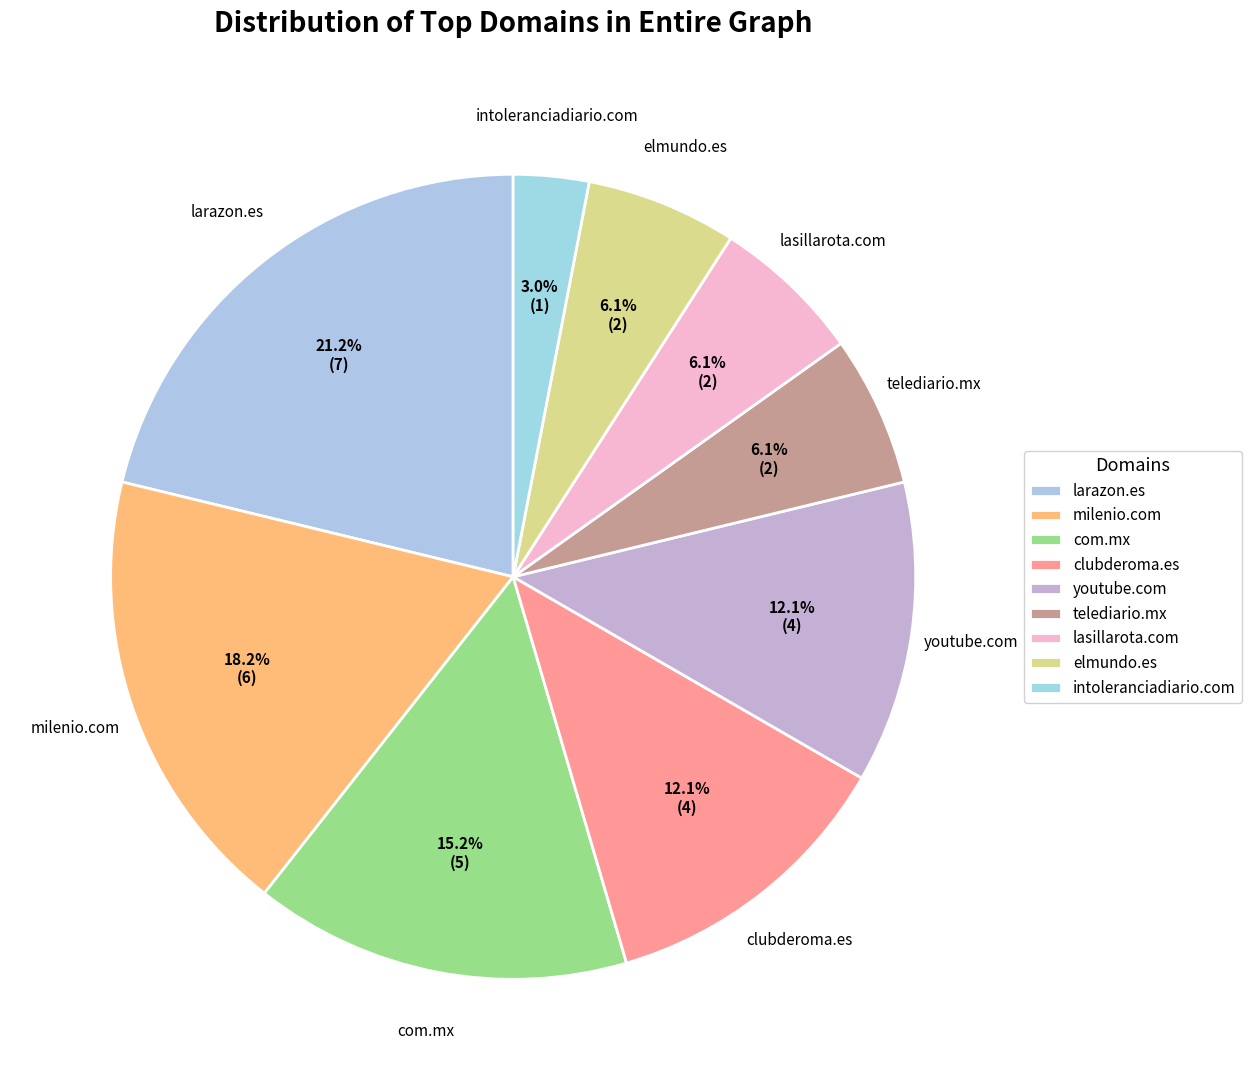

What is the ratio of the value at youtube.com to the value at intoleranciadiario.com?

4.0